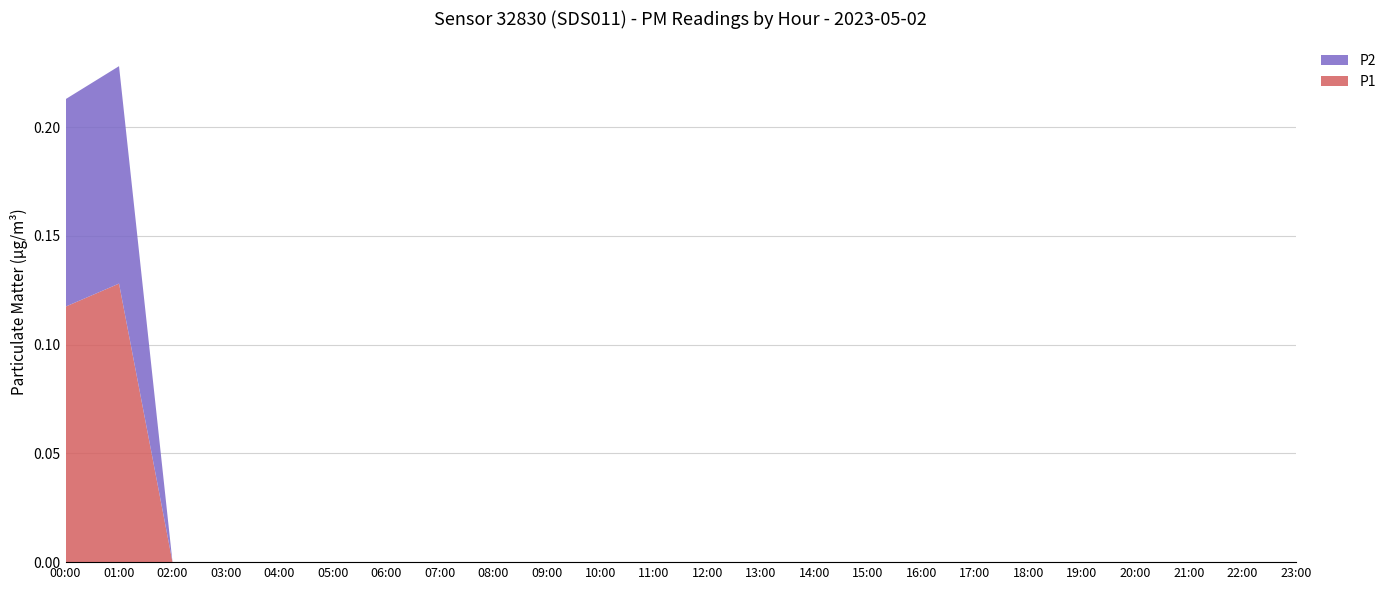

The P1 series shows 0.1 at 13:00. True or false?

False